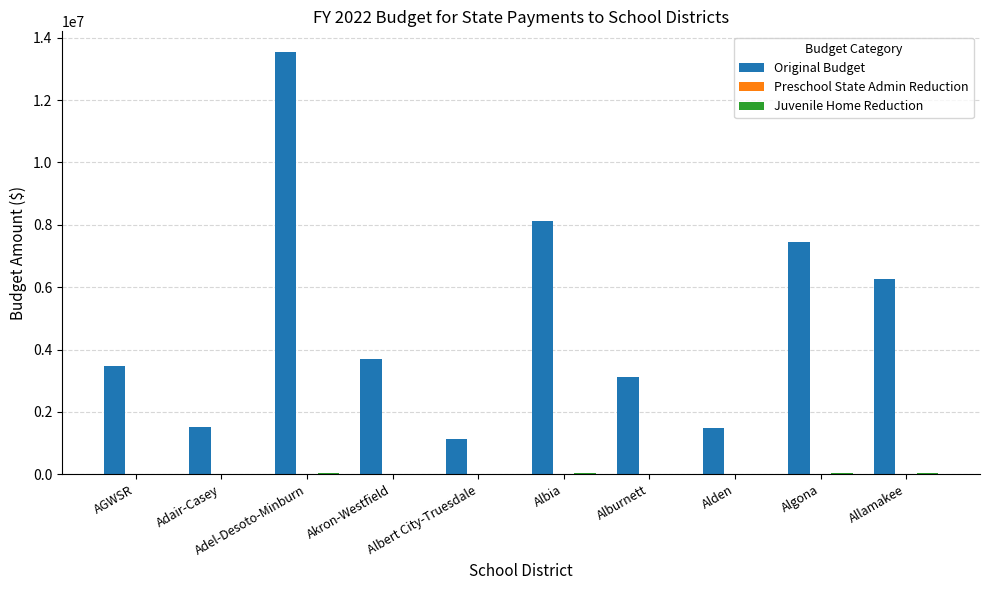

Which series has the largest total across all categories?

Original Budget